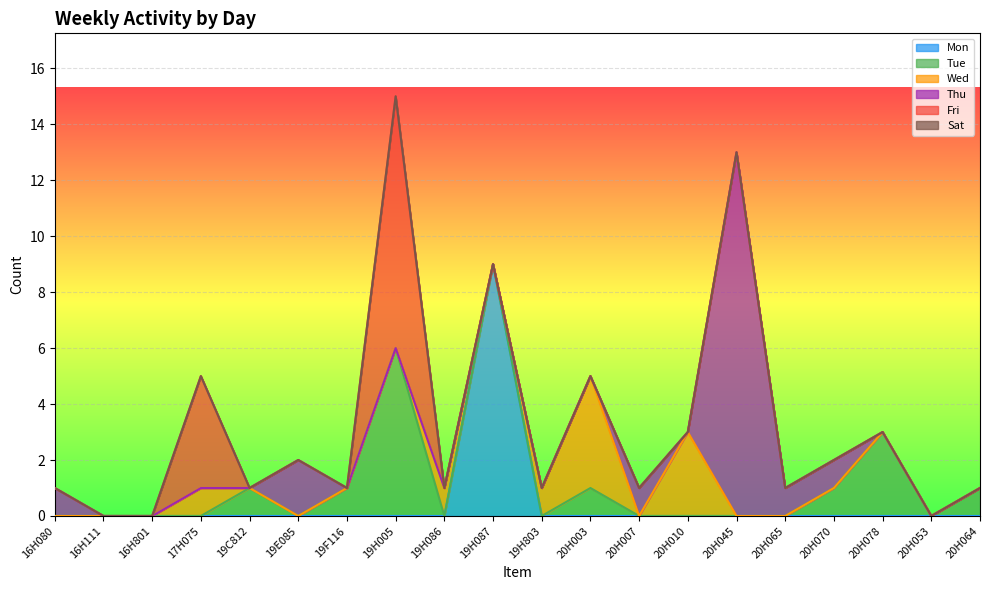

How many categories are shown in the chart?

20